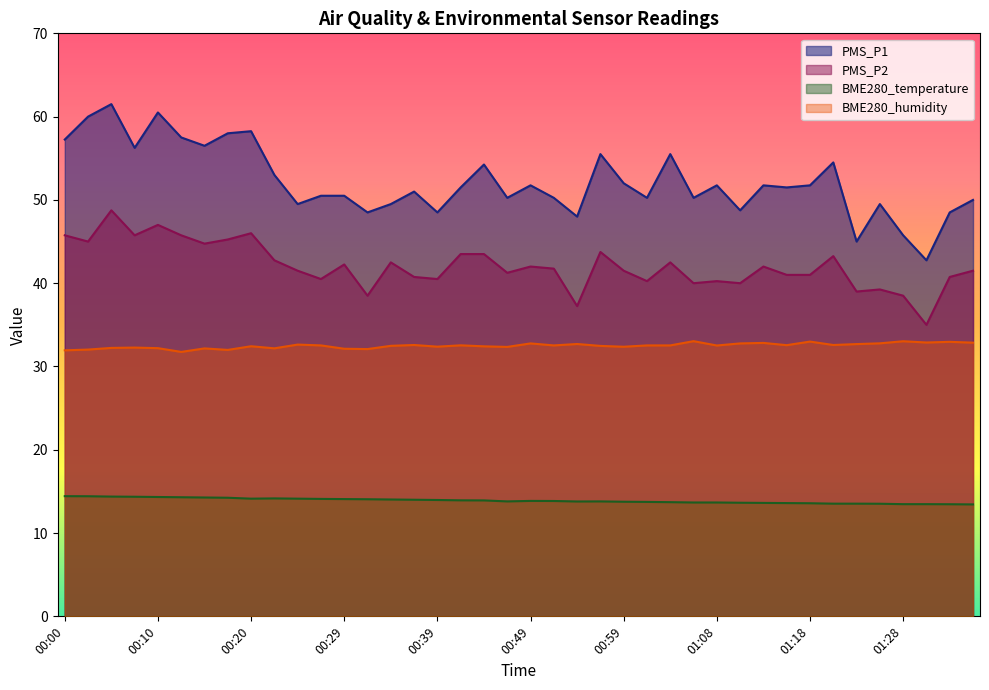

List the series in order of their overall mean, highest first.

PMS_P1, PMS_P2, BME280_humidity, BME280_temperature